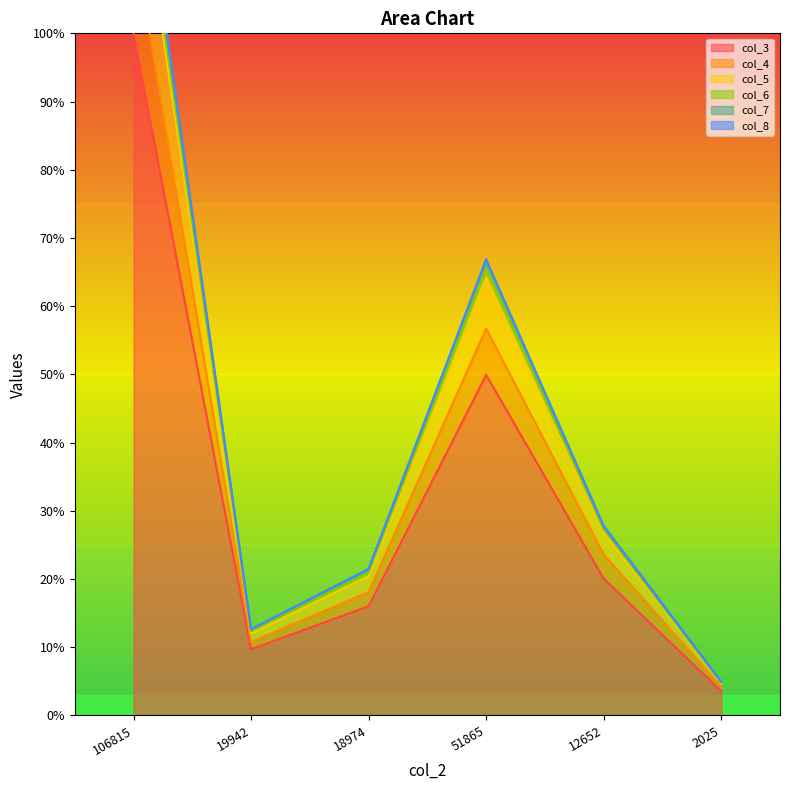

What are all the series names shown in the legend?

col_3, col_4, col_5, col_6, col_7, col_8